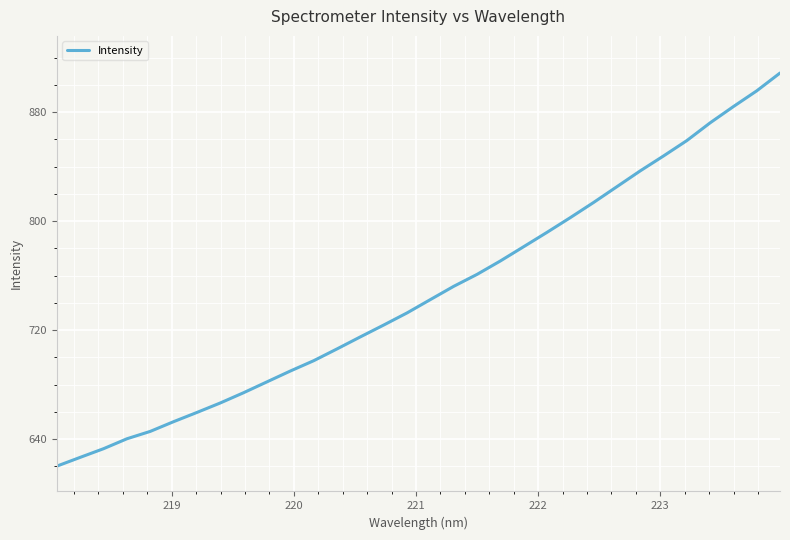

What is the greatest value displayed?

908.6